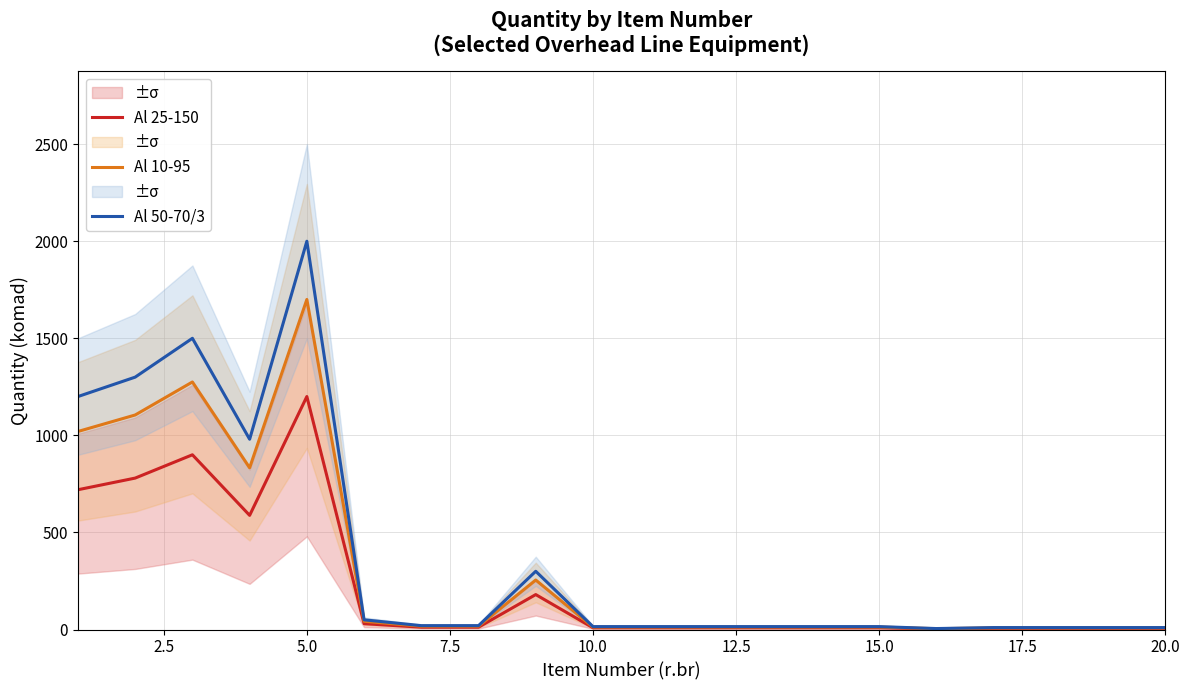

What is the maximum value for Al 50-70/3?

2000.0